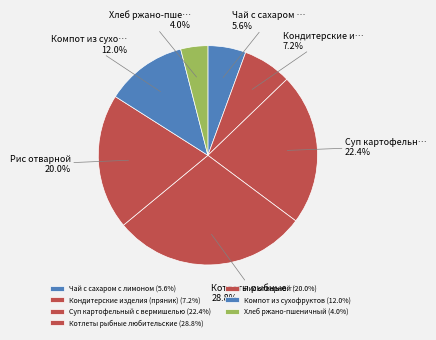

Count the number of slices in the pie.

7